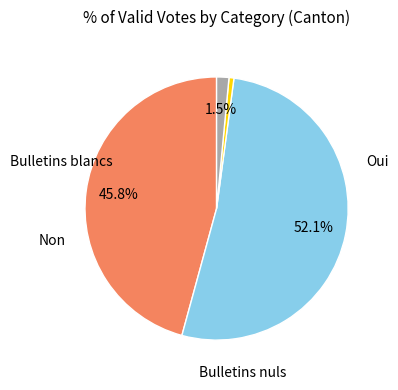

Is there a majority slice in this chart?

Yes